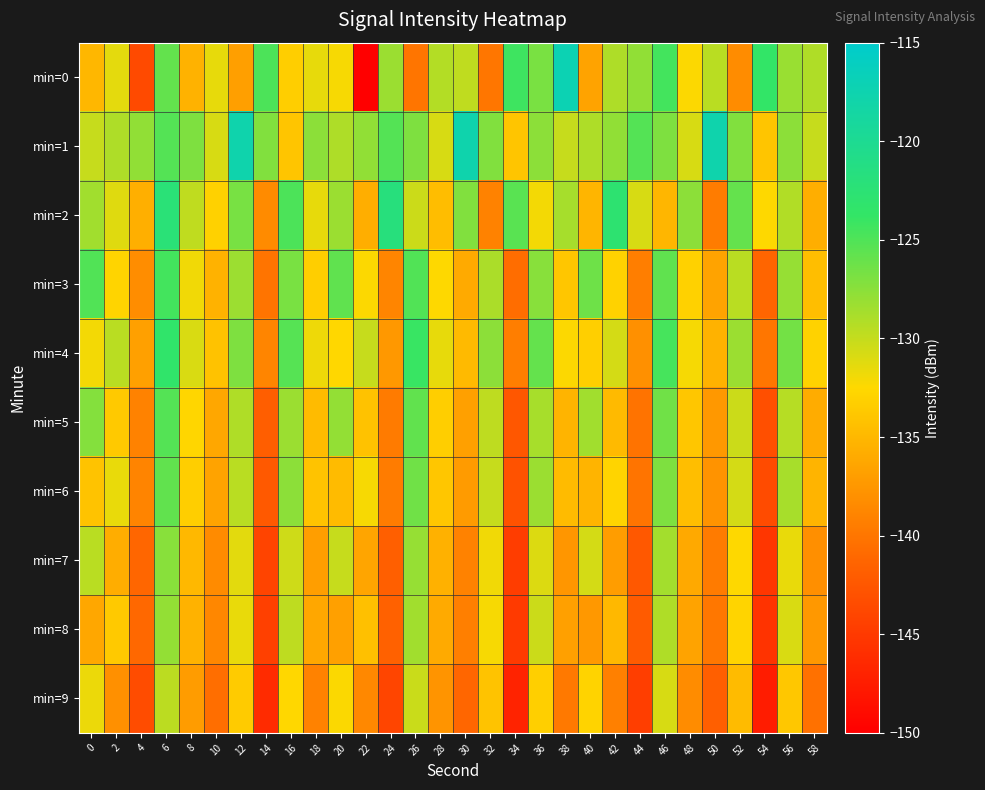

At which category does the chart reach its minimum across all series?

22